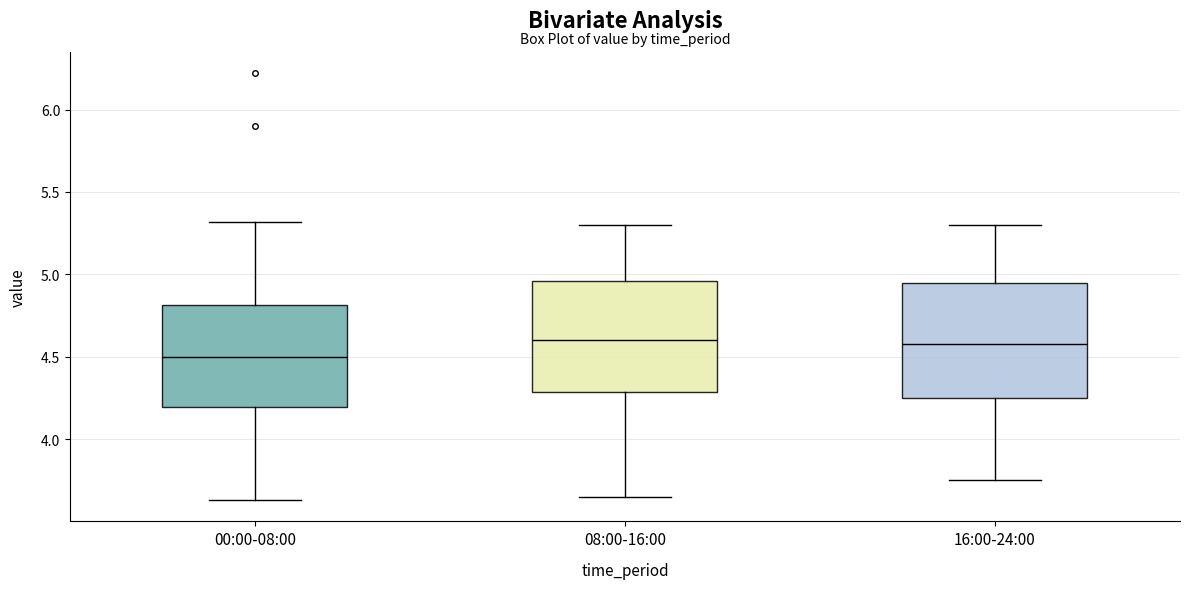

Reading left to right, transcribe this box plot: for each box, give where its median line is, the range the box spans, and where its two whiskers end, as read against the y-axis. The values are not printed on the chart, so give them approximately, as read against the axis.

00:00-08:00: median 4.50, box 4.20 to 4.80, whiskers 3.65 to 5.30
08:00-16:00: median 4.60, box 4.30 to 4.95, whiskers 3.65 to 5.30
16:00-24:00: median 4.60, box 4.25 to 4.95, whiskers 3.75 to 5.30